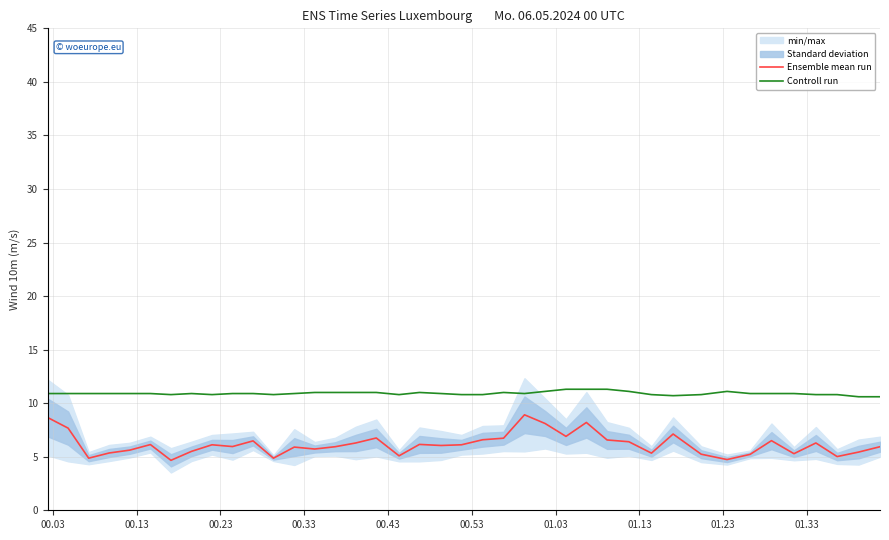

Does the chart have visible grid lines?

Yes